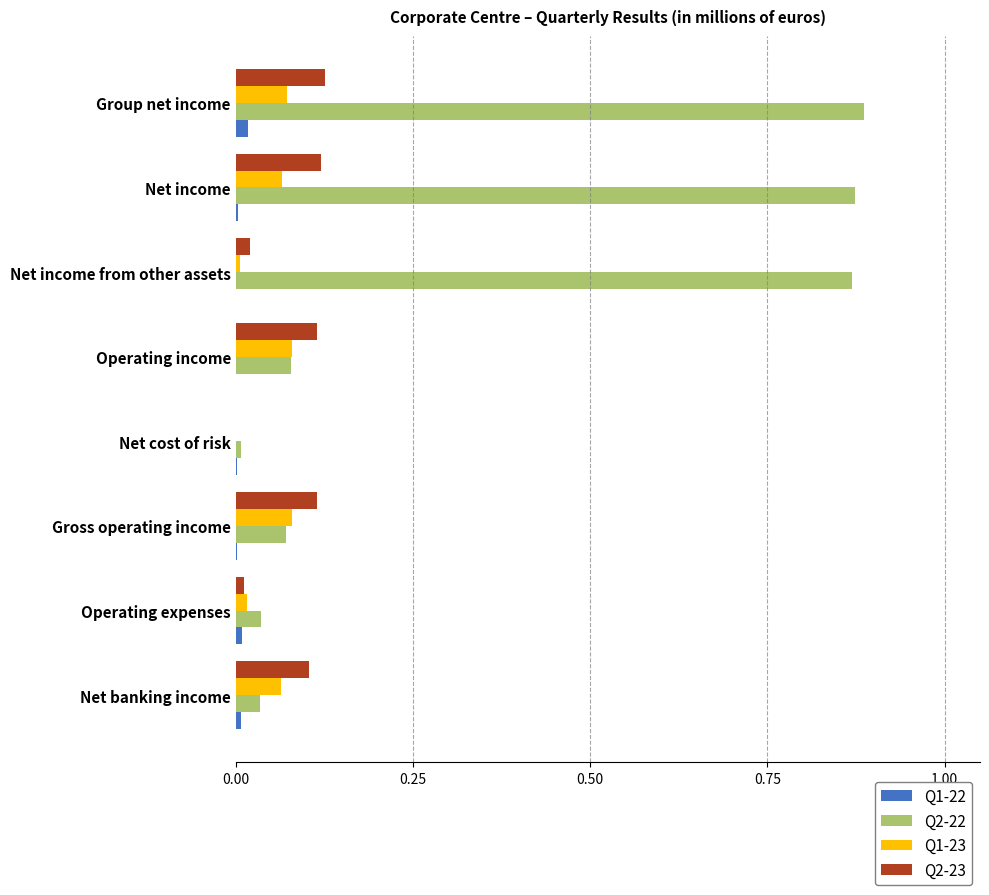

At which category is the sum across all series the highest?

Group net income